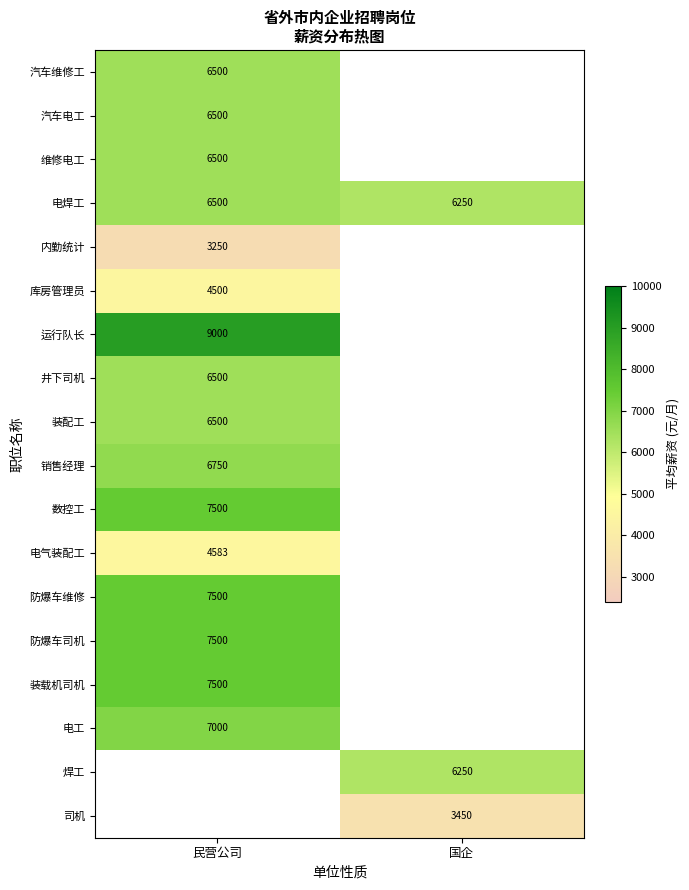

What is the sum of all 电焊工 values?

12750